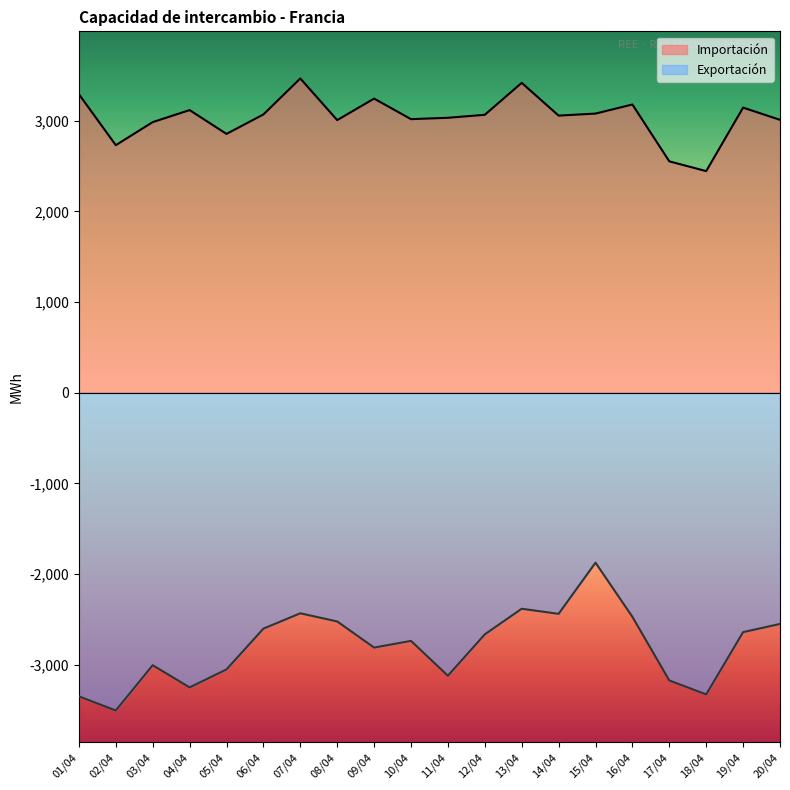

Which category has the highest value in the Importación series?

07/04